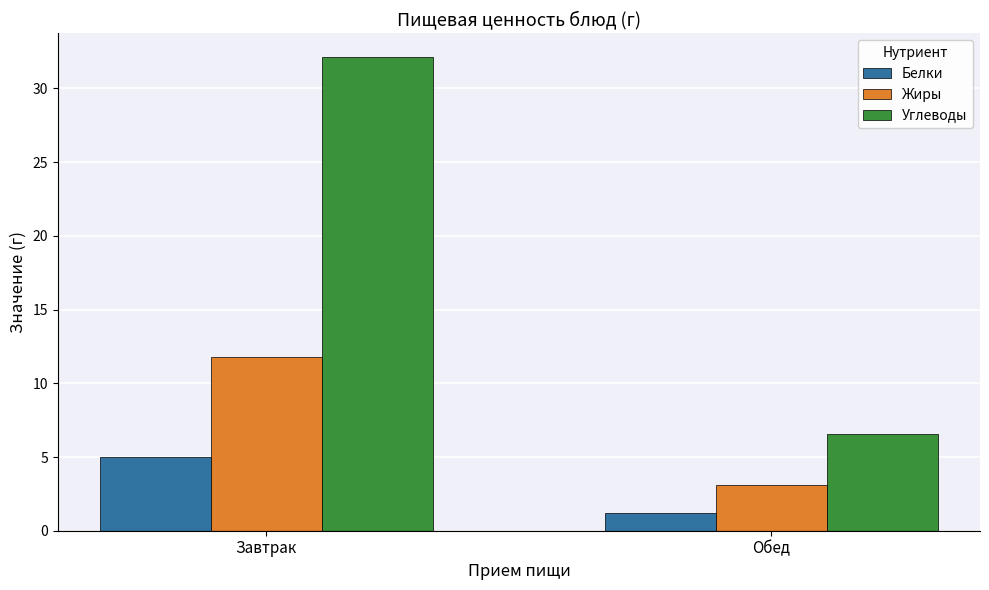

What is the lowest value of the Белки series?

1.2